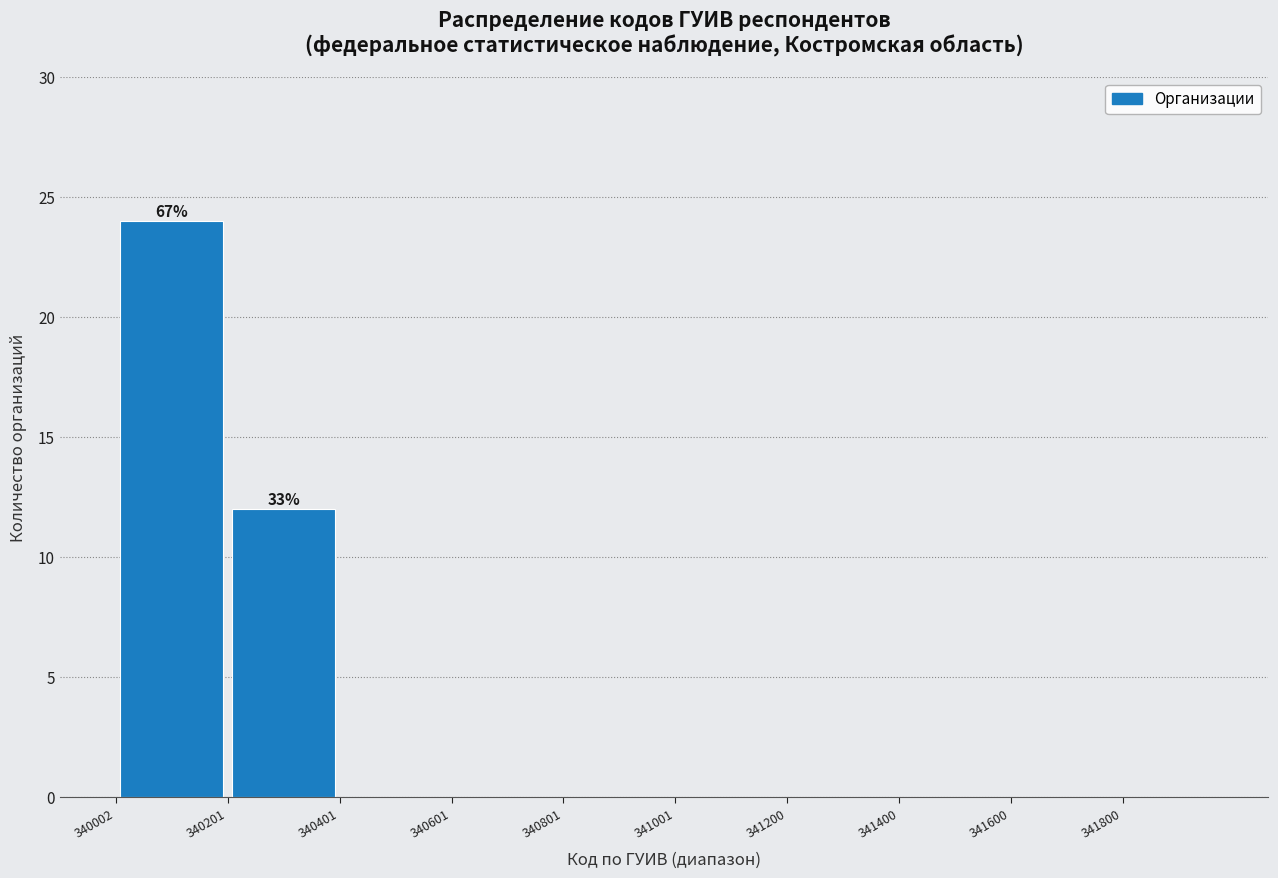

Over which range of the x-axis is the bar tallest?

340000 to 340200